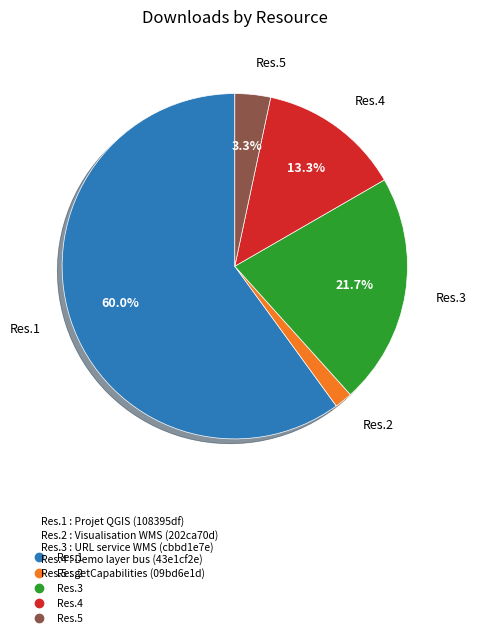

Is there a majority slice in this chart?

Yes